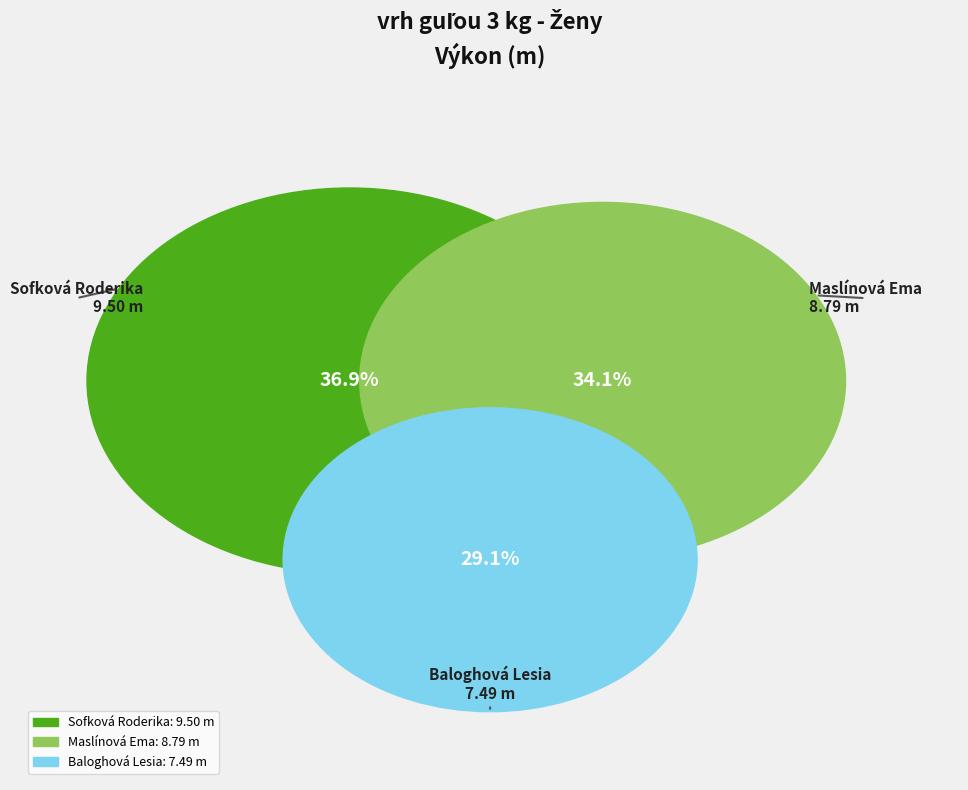

What is the total percentage of Baloghová Lesia and Maslínová Ema?

63.1%